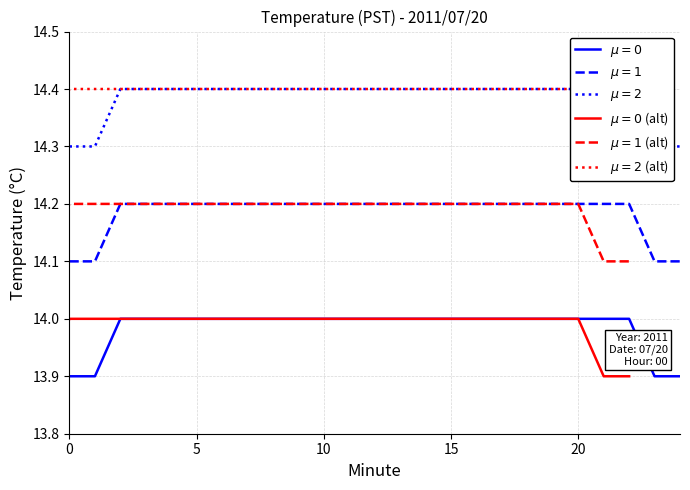

What is the value of the Hour 0 (mu=2) point at the 1st from the left?

14.3